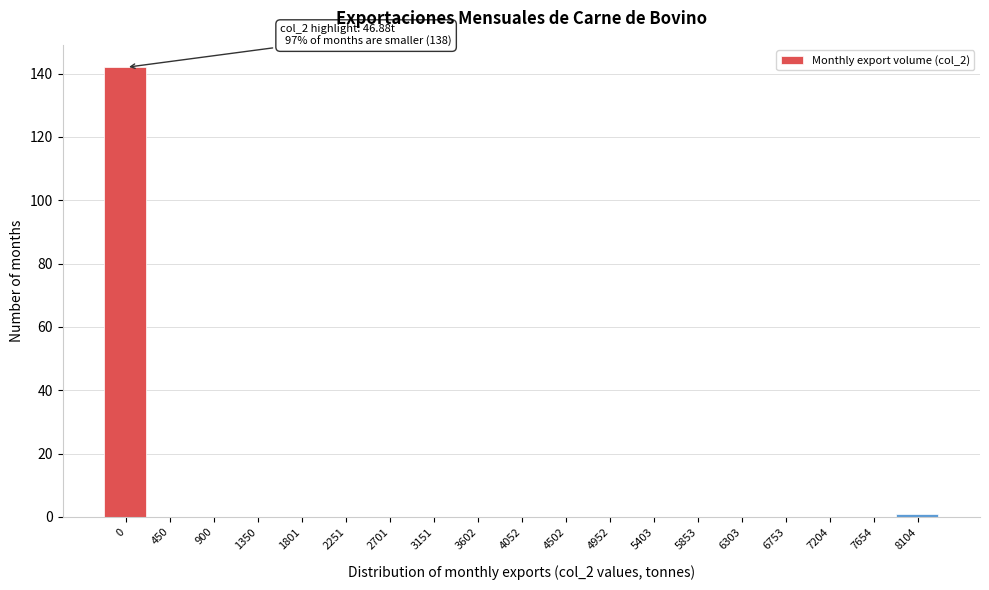

Reading right to left, list all the values displayed in this chart.

8104=1	7654=0	7204=0	6753=0	6303=0	5853=0	5403=0	4952=0	4502=0	4052=0	3602=0	3151=0	2701=0	2251=0	1801=0	1350=0	900=0	450=0	0=142